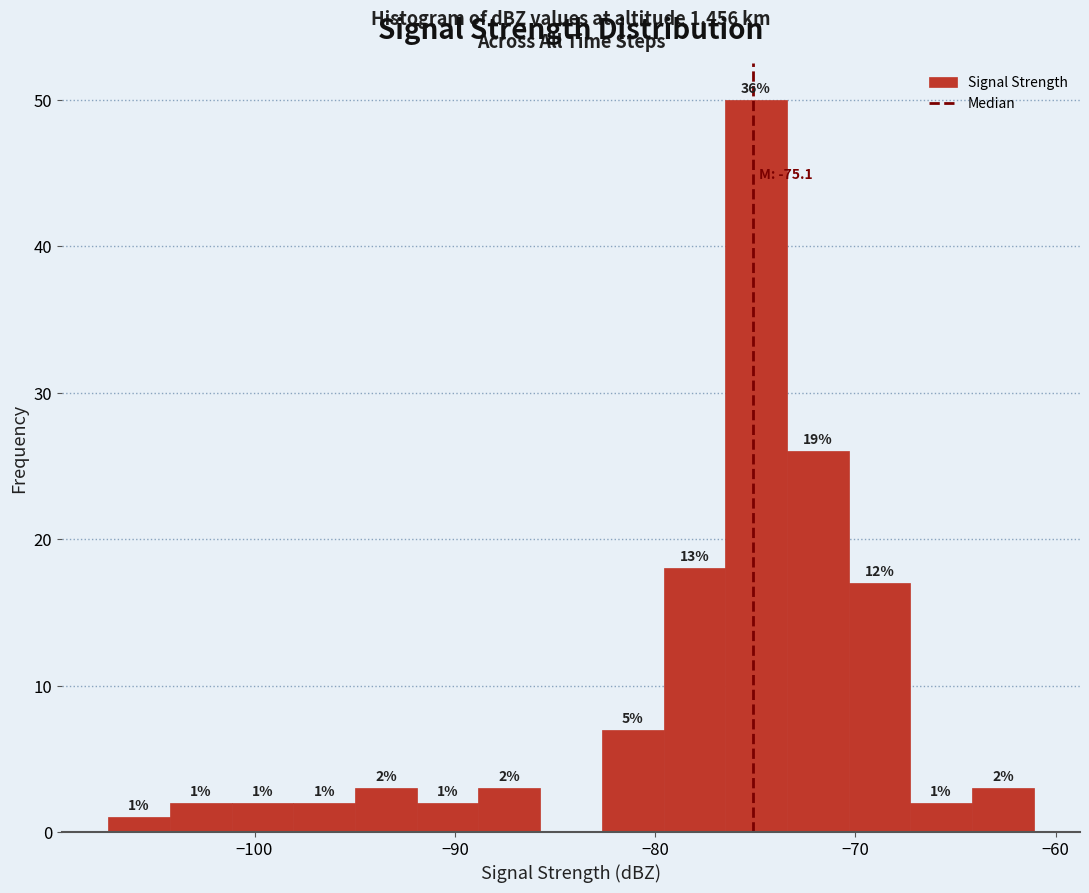

Around what value on the x-axis is the tallest bar? Give the approximate position of its centre, as read against the axis.

-75